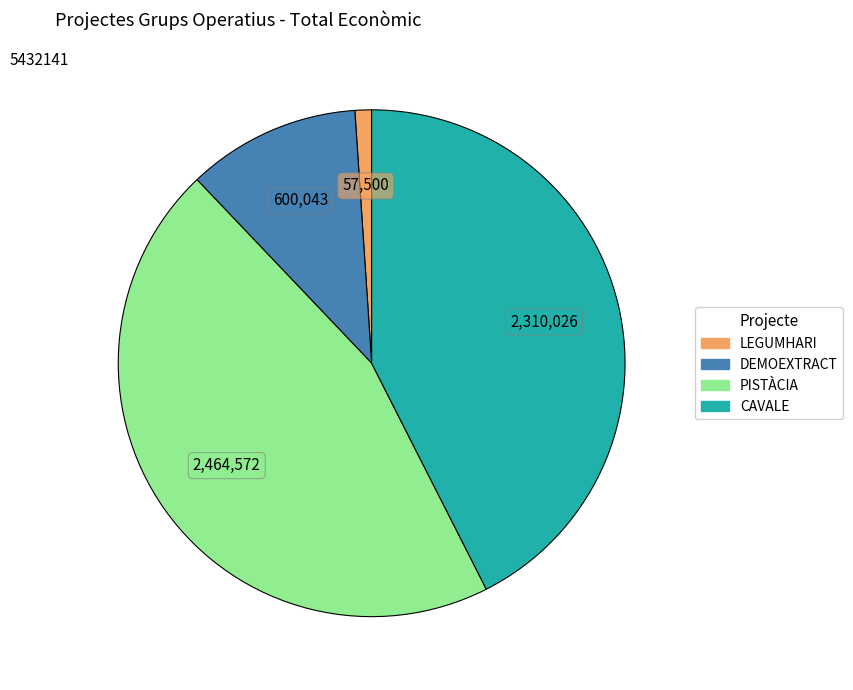

Do PISTÀCIA and LEGUMHARI together represent more than half of the pie?

No